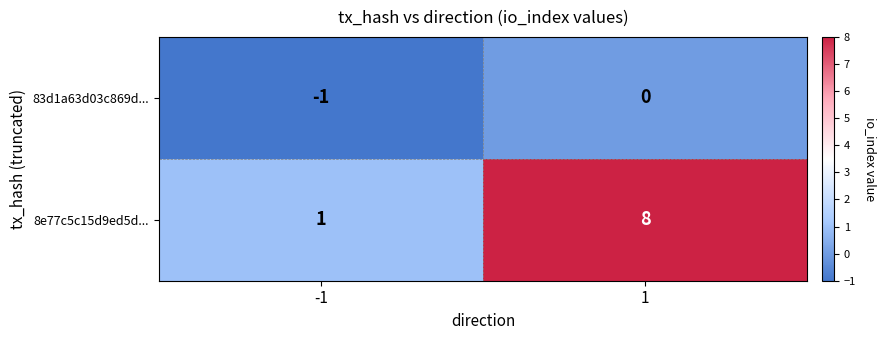

At which category is the sum across all series the highest?

1